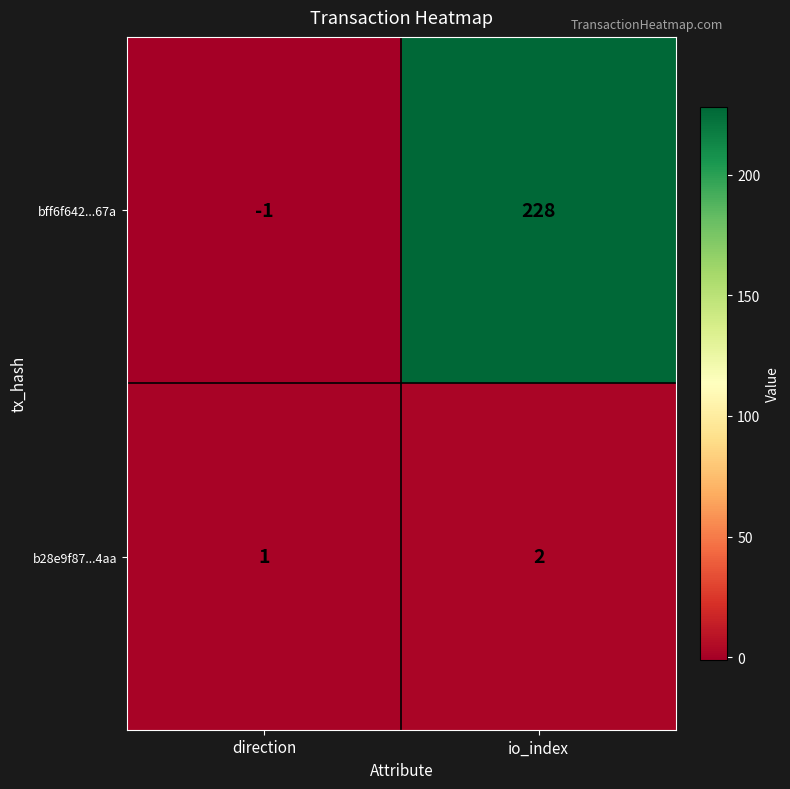

Where is bff6f642...67a nearest to the value 113?

direction